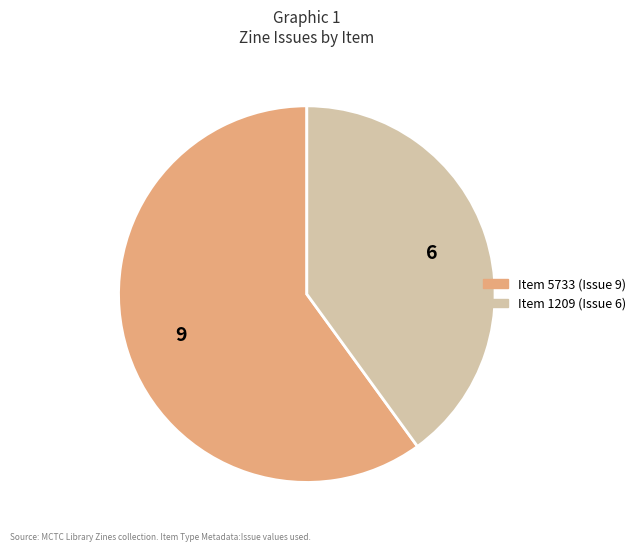

Is there a majority slice in this chart?

Yes